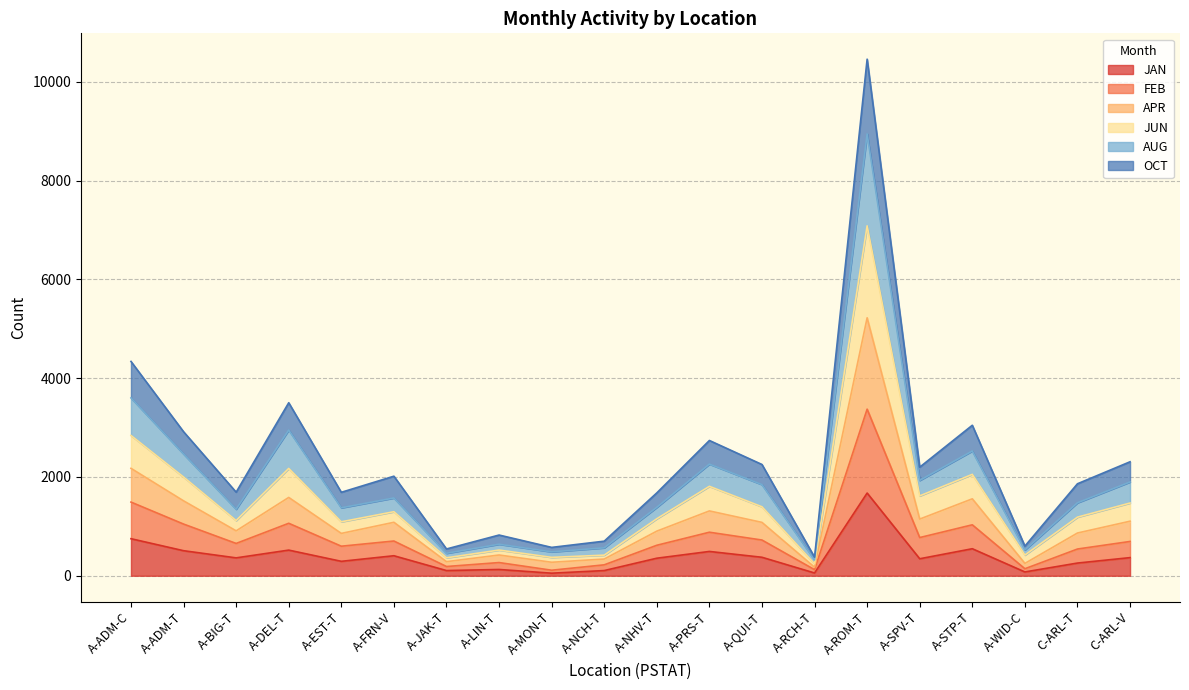

What is the maximum value shown in the chart?

10456